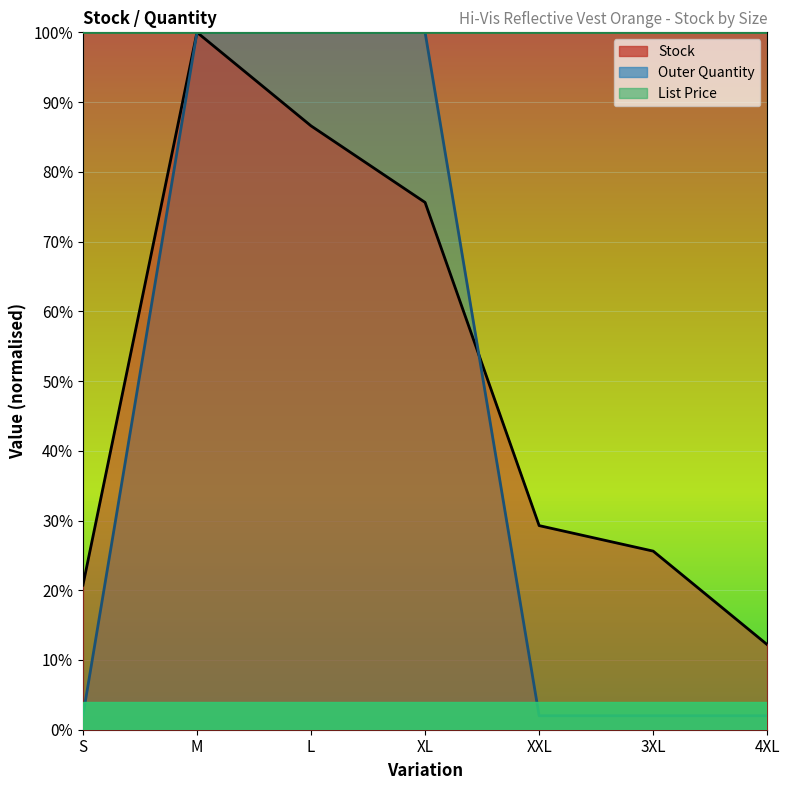

What position from the right is XXL?

3